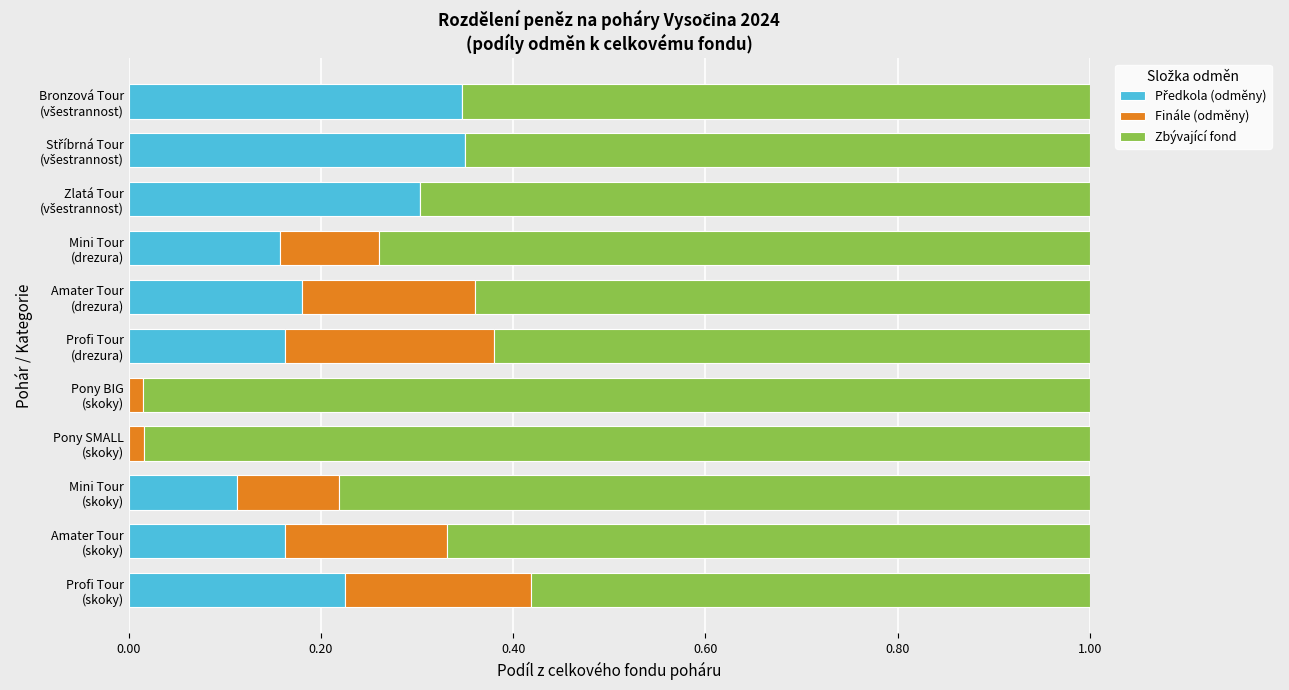

How many distinct data groups are displayed?

3